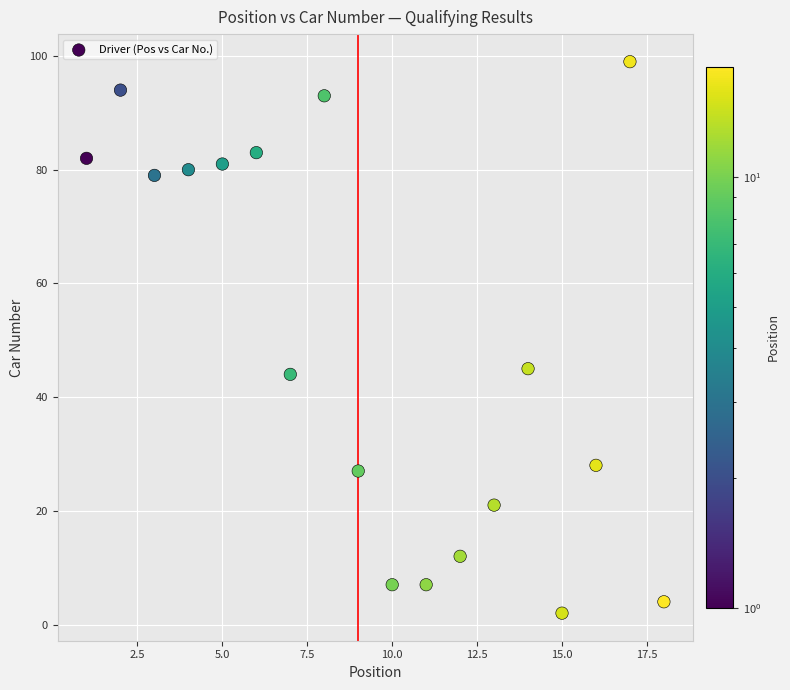

What is the range of Y values (max minus min)?

97